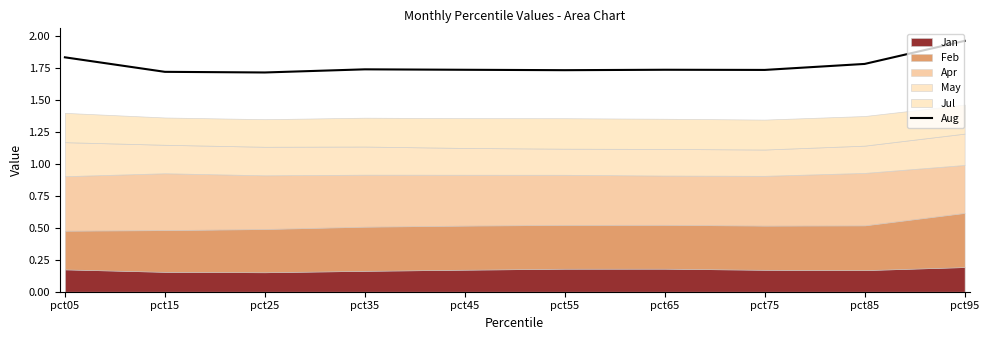

List the labels in order of value, largest first.

pct95, pct05, pct85, pct35, pct65, pct45, pct75, pct55, pct15, pct25